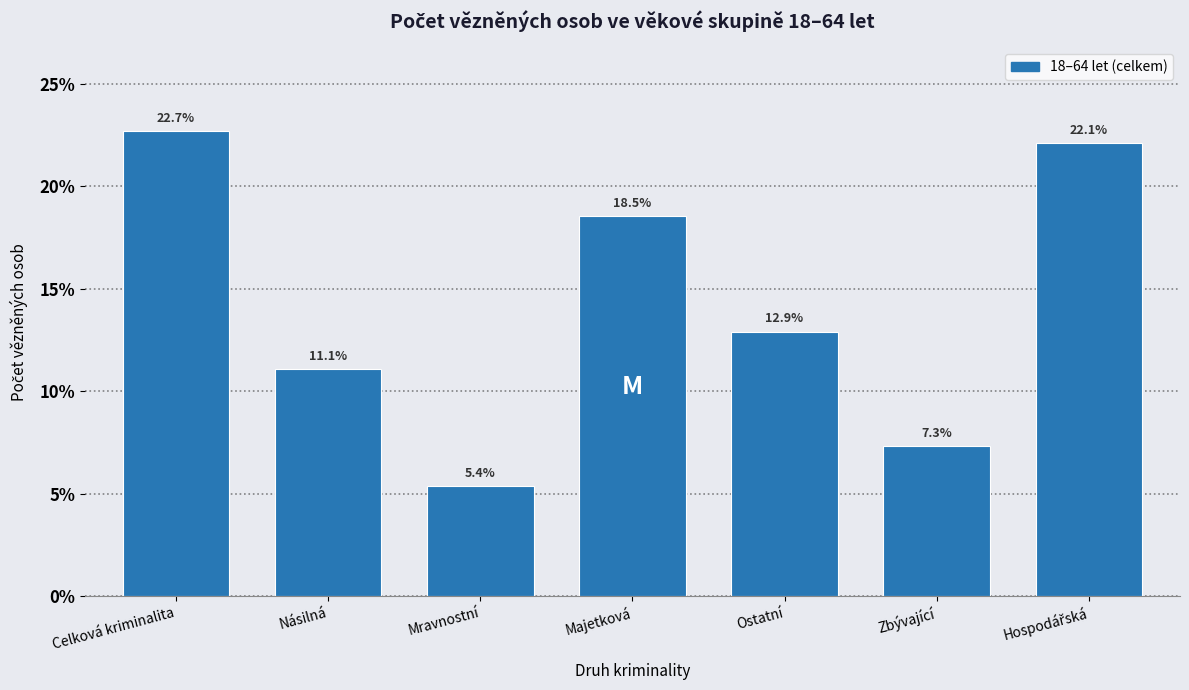

Reading right to left, extract all data points from this chart.

22.1	7.3	12.9	18.5	5.4	11.1	22.7